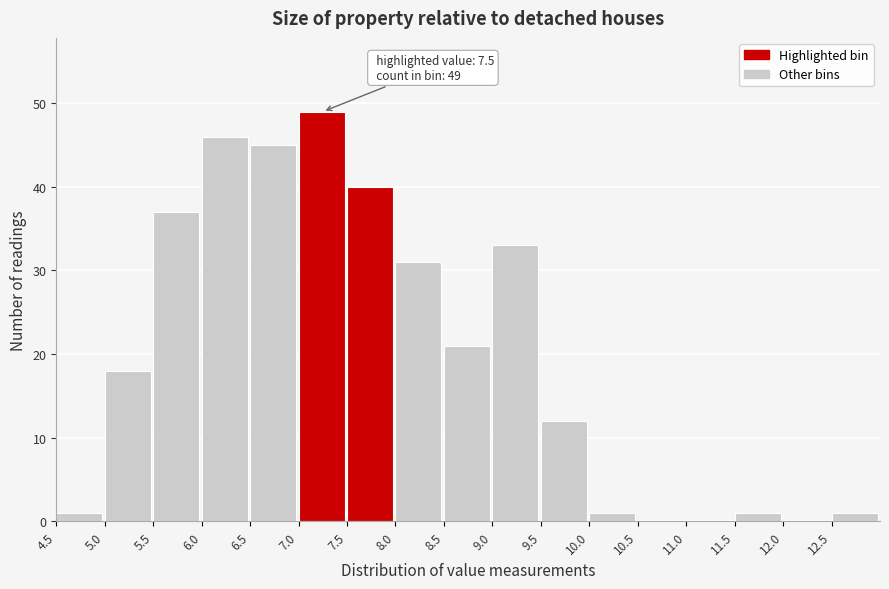

Over which range of the x-axis is the bar tallest?

7.0 to 7.5